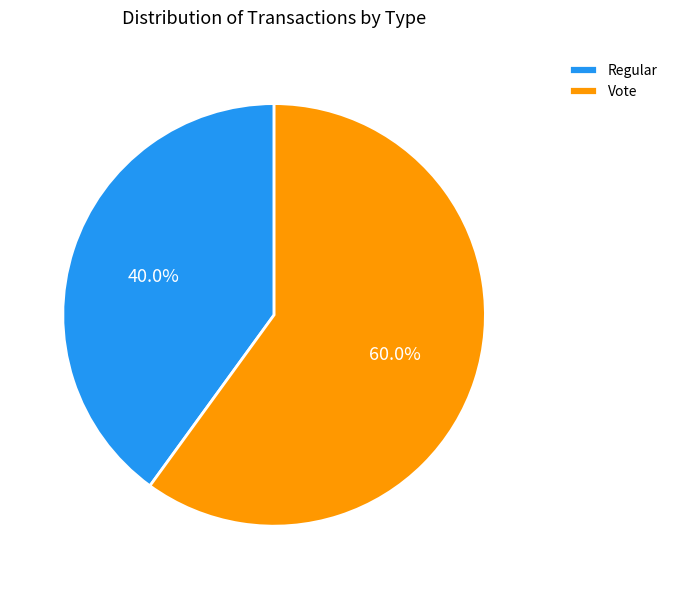

Is the sum of Regular and Vote greater than half?

Yes